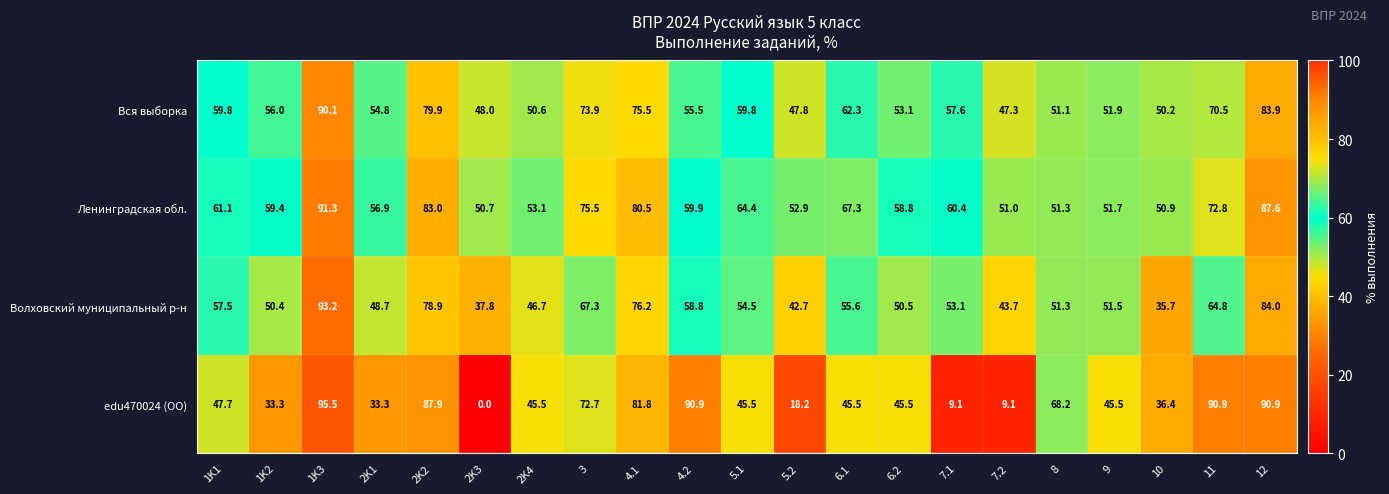

What is the approximate value of Ленинградская обл. at 3?

75.5